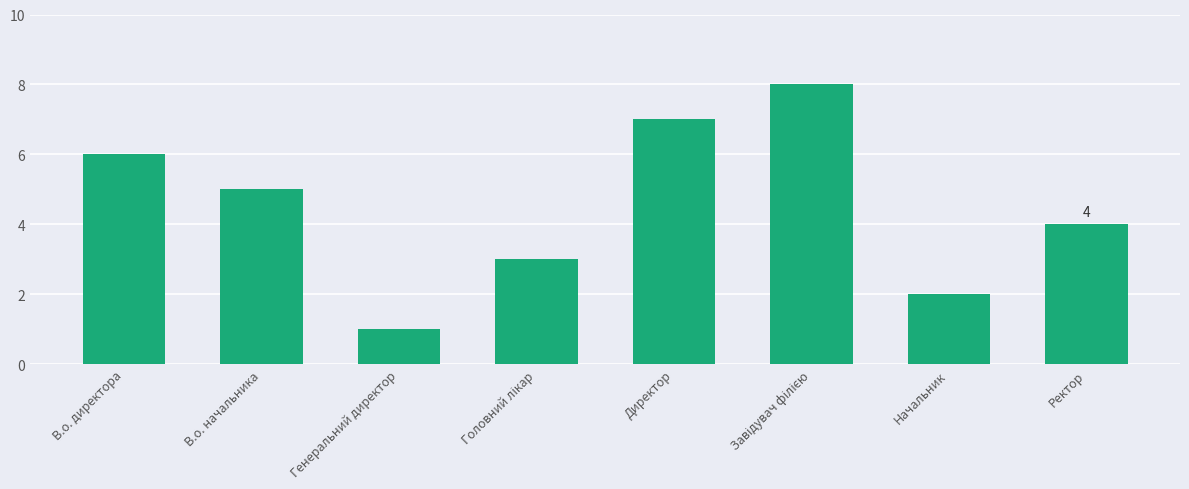

How many distinct data groups are displayed?

1